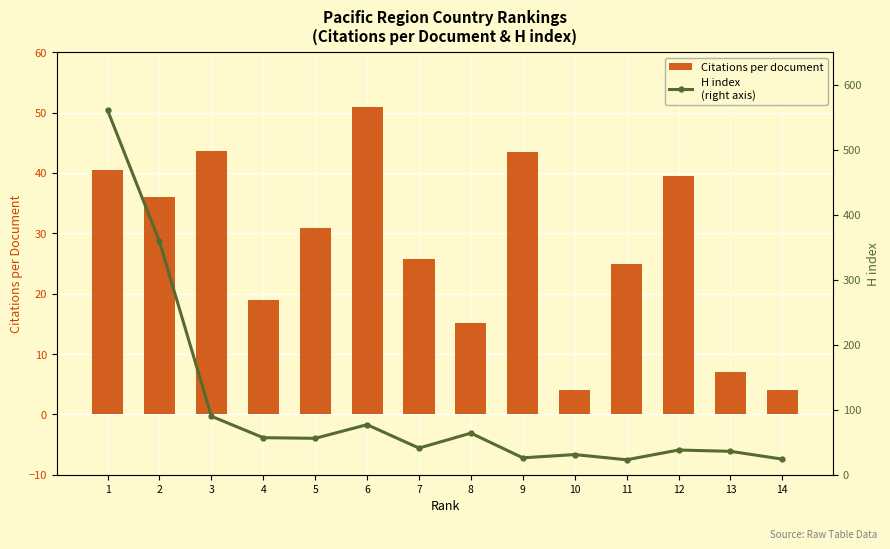

What is the sum of all Citations per document values?

384.7